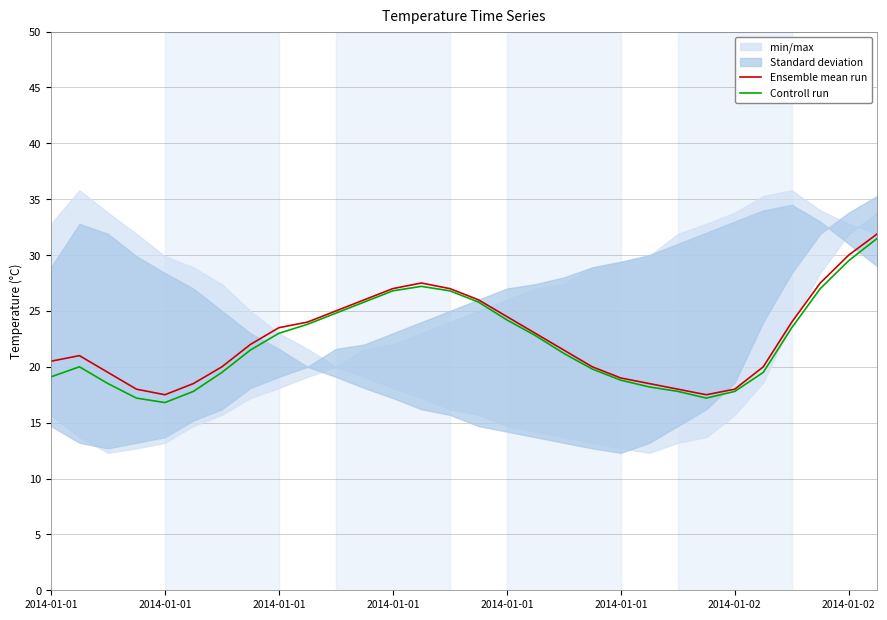

Reading left to right, list all the values displayed in this chart.

Ensemble mean run: 20.5	21.0	19.5	18.0	17.5	18.5	20.0	22.0	23.5	24.0	25.0	26.0	27.0	27.5	27.0	26.0	24.5	23.0	21.5	20.0	19.0	18.5	18.0	17.5	18.0	20.0	24.0	27.5	30.0	31.9
Controll run: 19.1	20.0	18.5	17.2	16.8	17.8	19.5	21.5	23.0	23.8	24.8	25.8	26.8	27.2	26.8	25.8	24.2	22.8	21.2	19.8	18.8	18.2	17.8	17.2	17.8	19.5	23.5	27.0	29.5	31.5